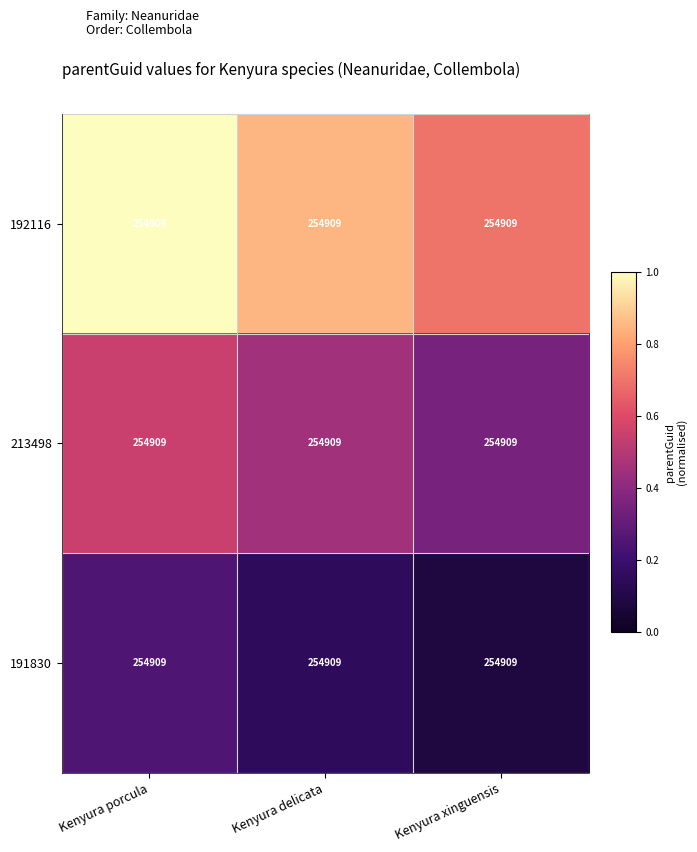

Which series has the largest total across all categories?

192116